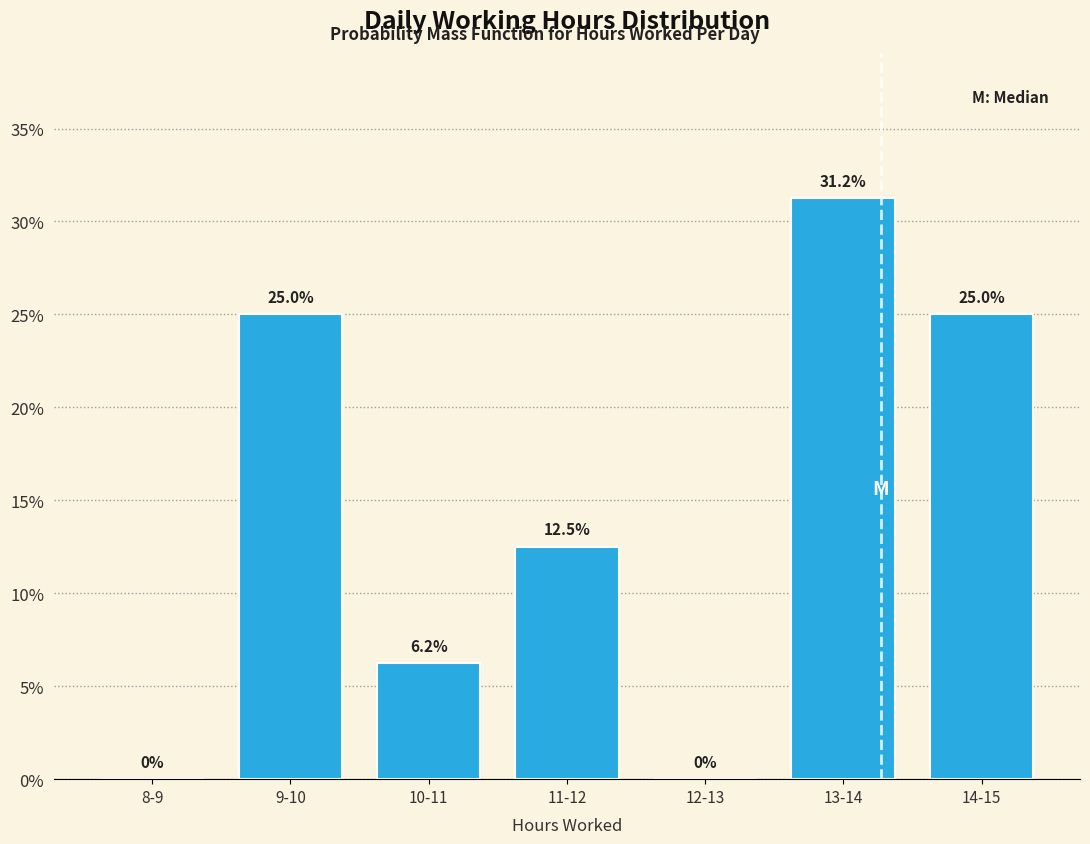

Which has a higher value, 10-11 or 14-15?

14-15